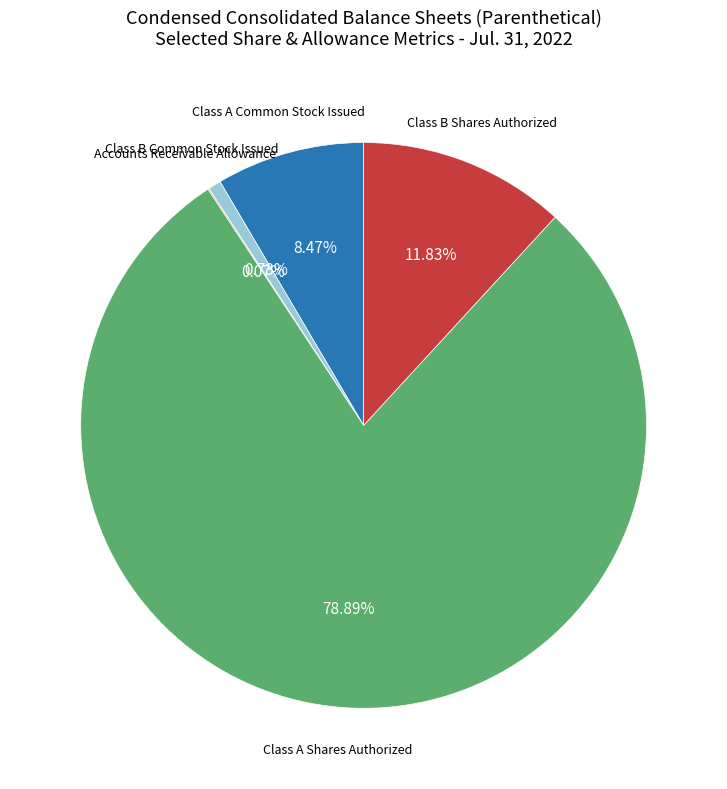

Is there any slice that represents more than half of the pie?

Yes